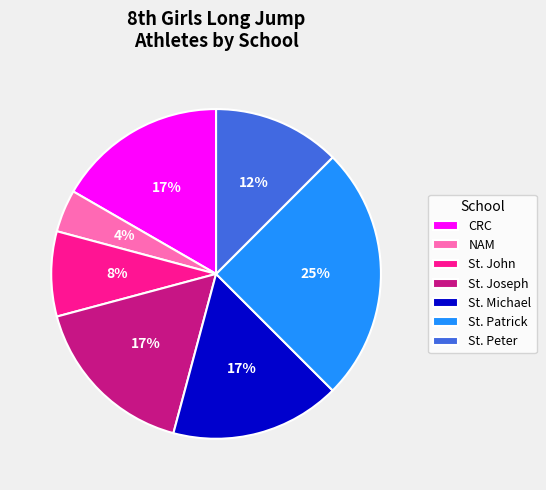

Which category has the biggest portion of the pie?

St. Patrick